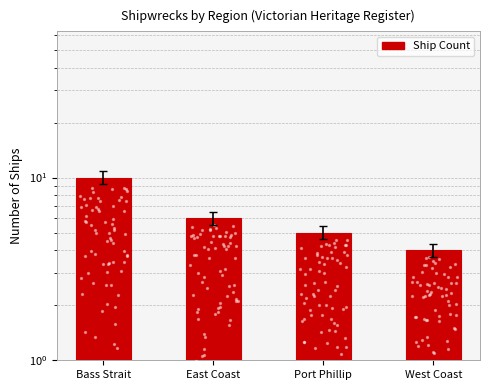

What is the change in value from Bass Strait to East Coast?

-4